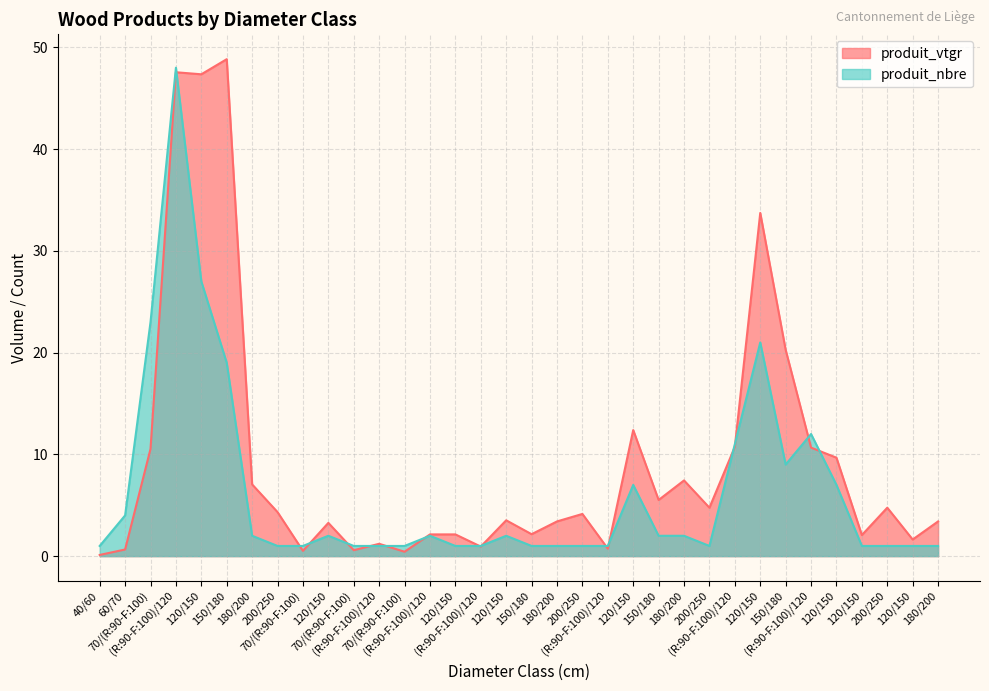

What is the difference between the maximum and second lowest values in the produit_vtgr series?

48.4